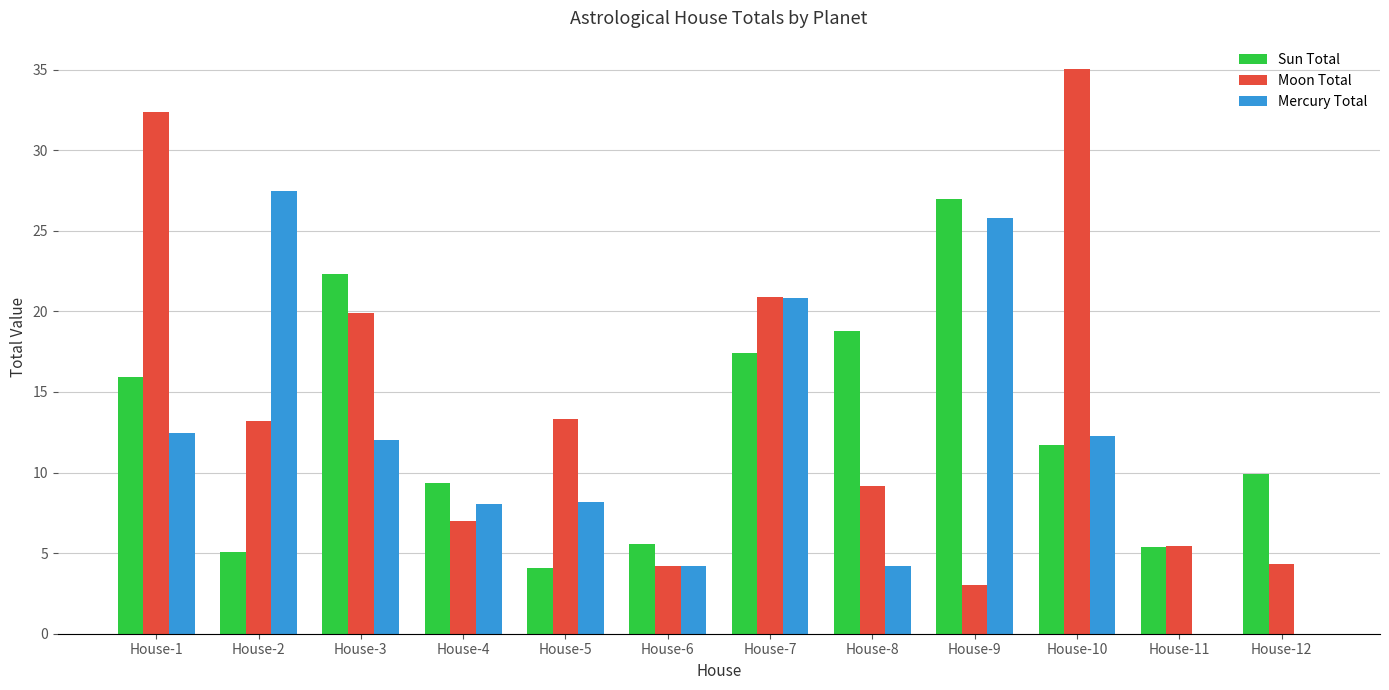

The value of Moon Total at House-6 is 4.2. True or false?

True